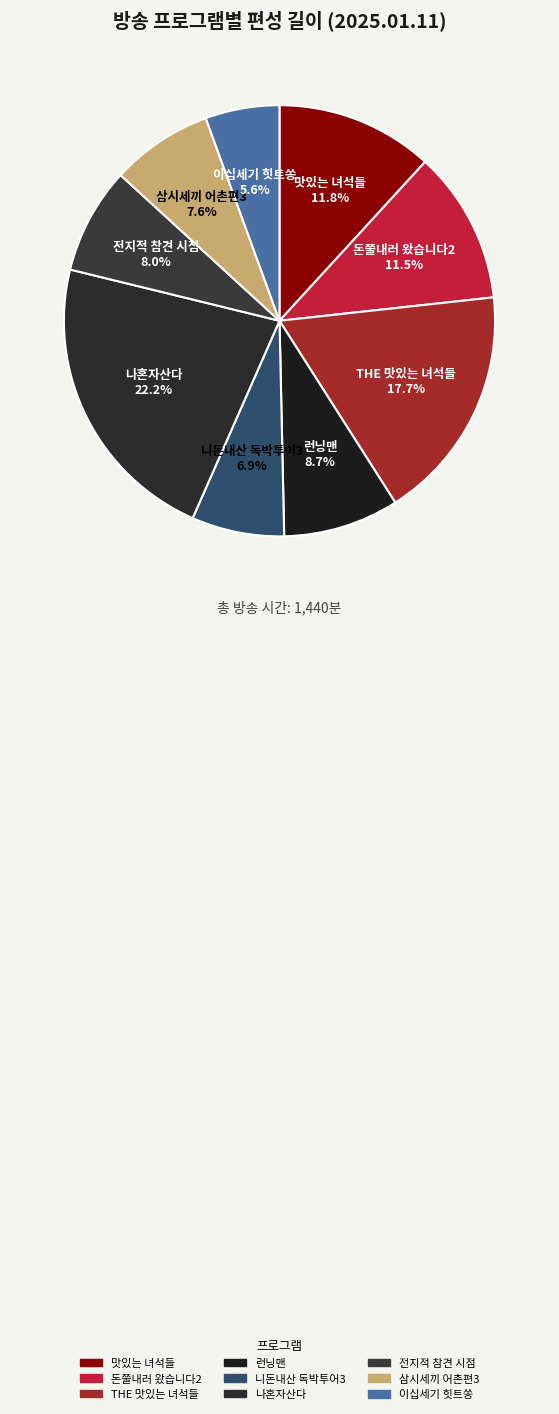

What percentage is NOT represented by 돈쭐내러 왔습니다2?

88.5%